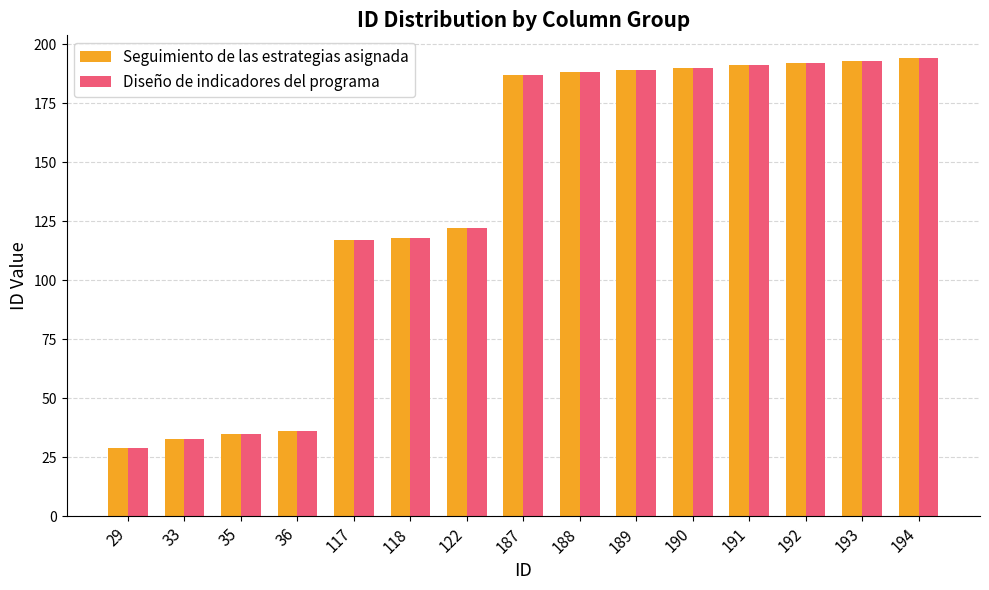

What is the average value of the Diseño de indicadores del programa series?

134